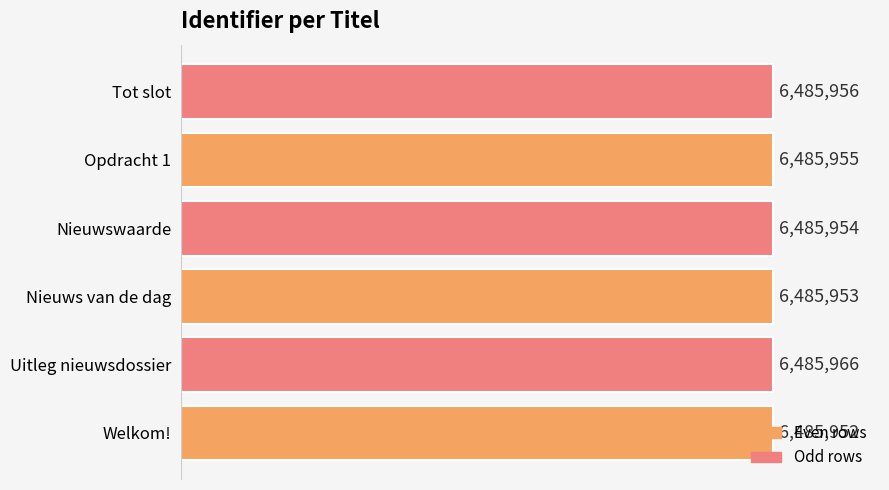

At which label is the value closest to 6485959?

Tot slot